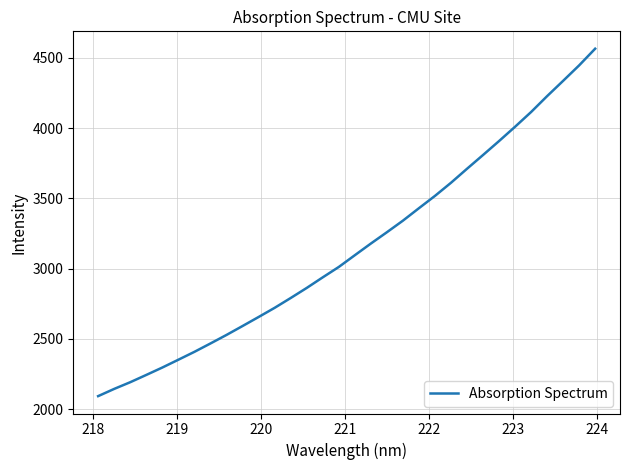

What is the maximum value shown in the chart?

4565.4